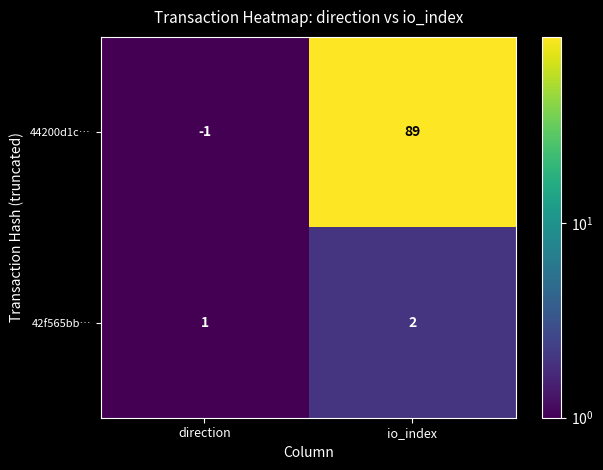

What is the sum of the 42f565bb… values at io_index and direction?

3